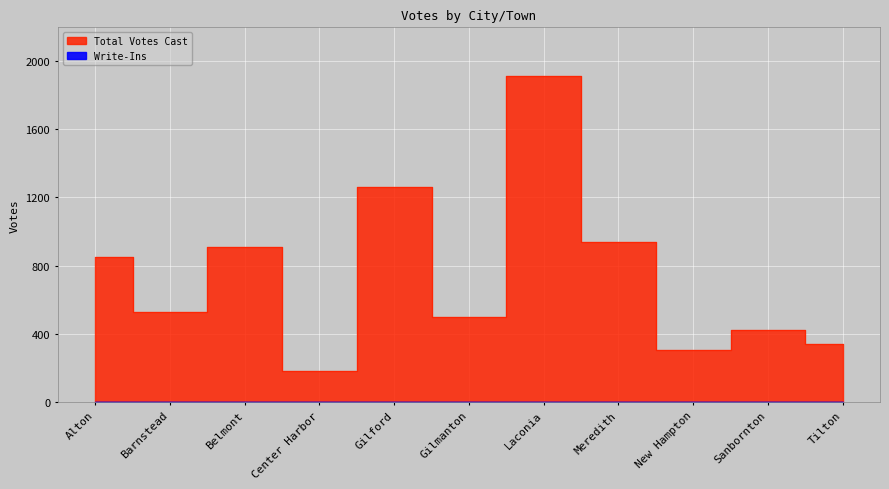

Reading left to right, what are all the values shown in this chart?

Total Votes Cast: Alton=849	Barnstead=530	Belmont=910	Center Harbor=181	Gilford=1260	Gilmanton=498	Laconia=1908	Meredith=935	New Hampton=307	Sanbornton=422	Tilton=339
Write-Ins: Alton=4	Barnstead=4	Belmont=1	Center Harbor=2	Gilford=1	Gilmanton=1	Laconia=2	Meredith=2	New Hampton=2	Sanbornton=0	Tilton=0